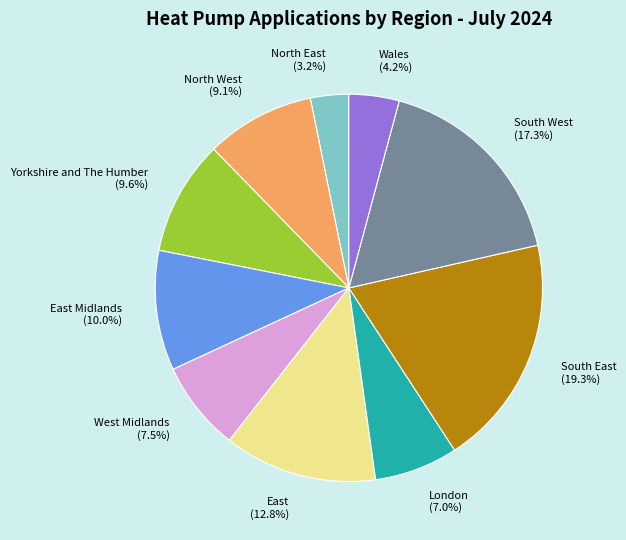

Which has a higher value, North East (3.2%) or South East (19.3%)?

South East (19.3%)